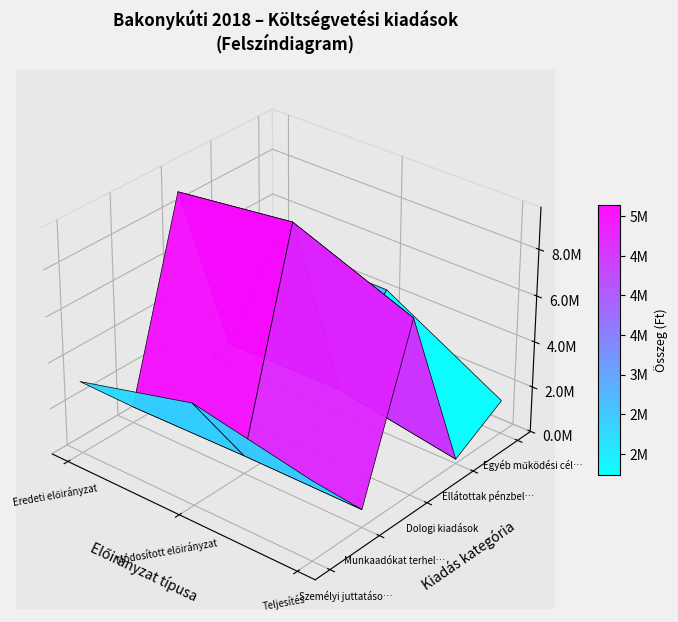

Which series has the largest total across all categories?

Dologi kiadások